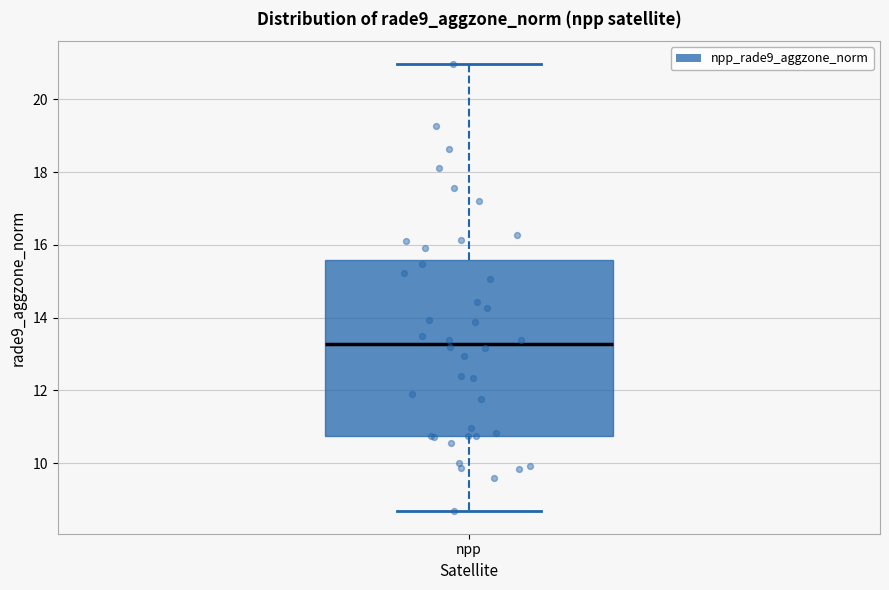

Read this box plot against the y-axis: the position of the median line, the range covered by the box, and the ends of both whiskers. The values are not printed on the chart, so give them approximately, as read against the axis.

median 13.2, box 10.8 to 15.6, whiskers 8.6 to 21.0